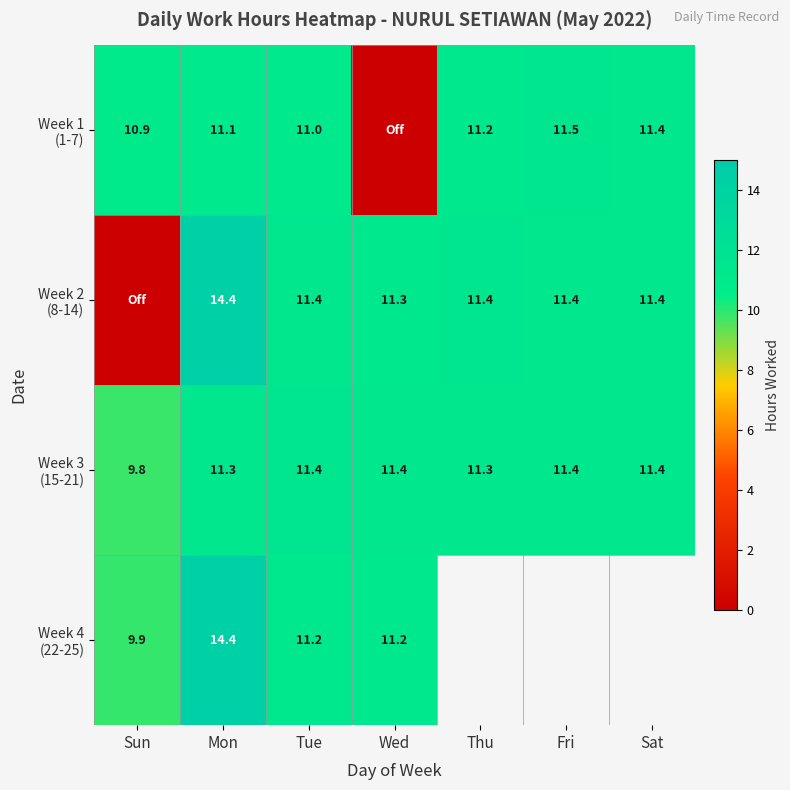

What is the sum of all Week 2 (8-14) values?

71.3